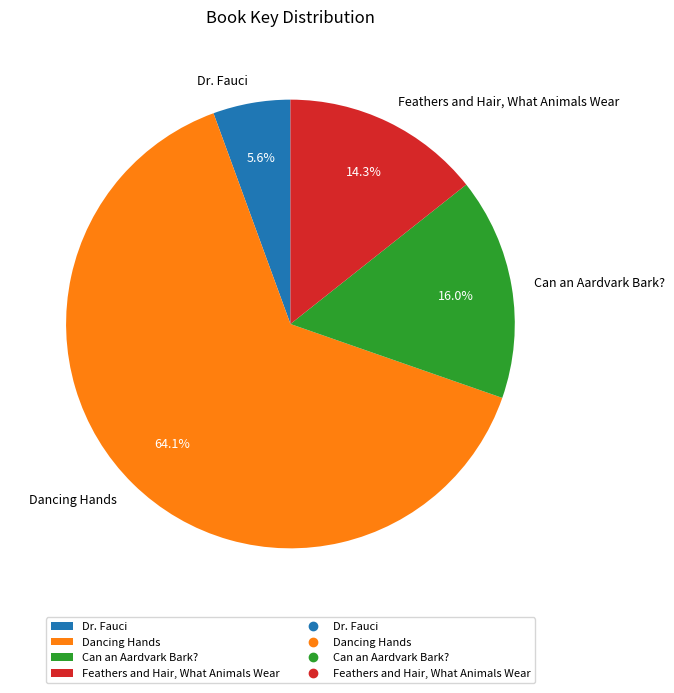

How many slices are in this pie chart?

4